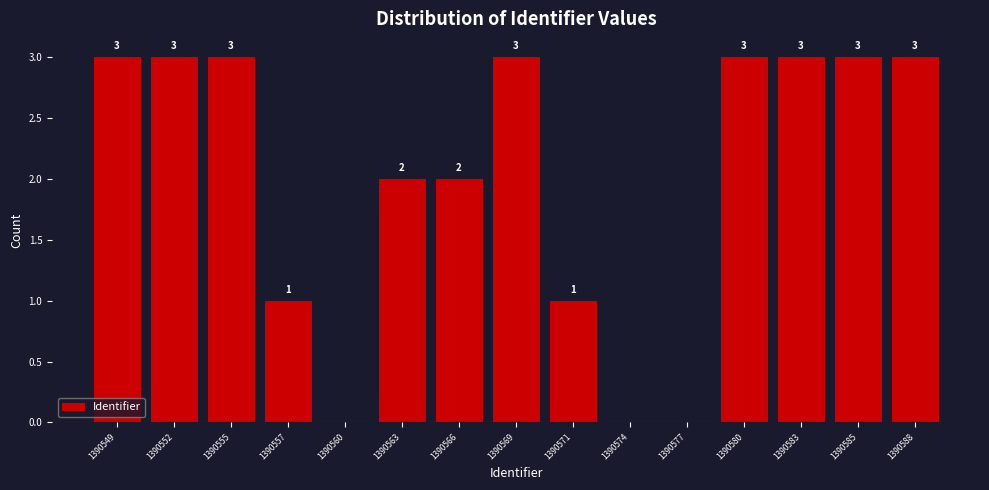

Reading right to left, list all the values displayed in this chart.

1390588=3	1390585=3	1390583=3	1390580=3	1390577=0	1390574=0	1390571=1	1390569=3	1390566=2	1390563=2	1390560=0	1390557=1	1390555=3	1390552=3	1390549=3